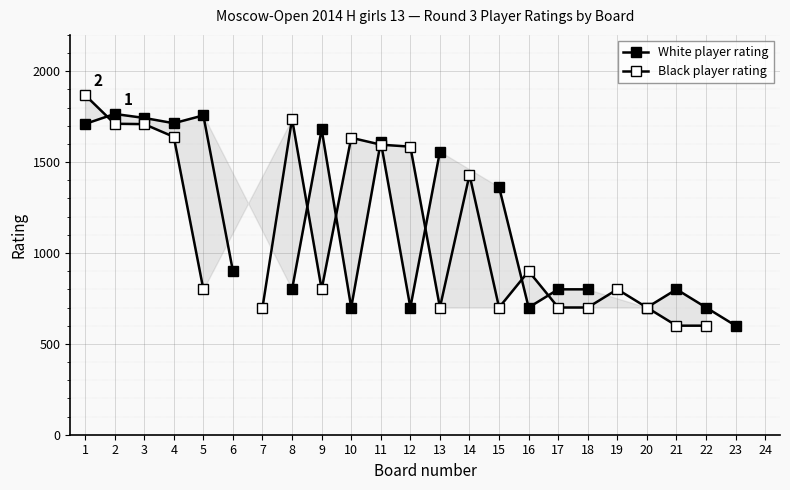

What is the lowest value of the White player rating series?

600.0